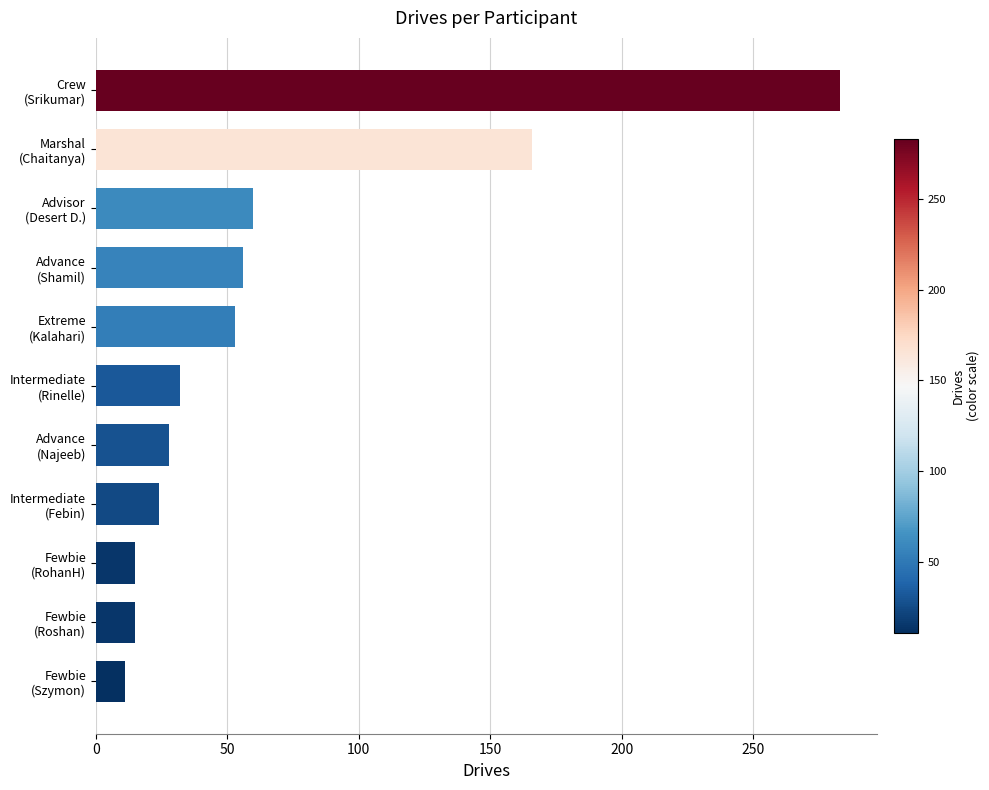

What is the minimum value shown in the chart?

11